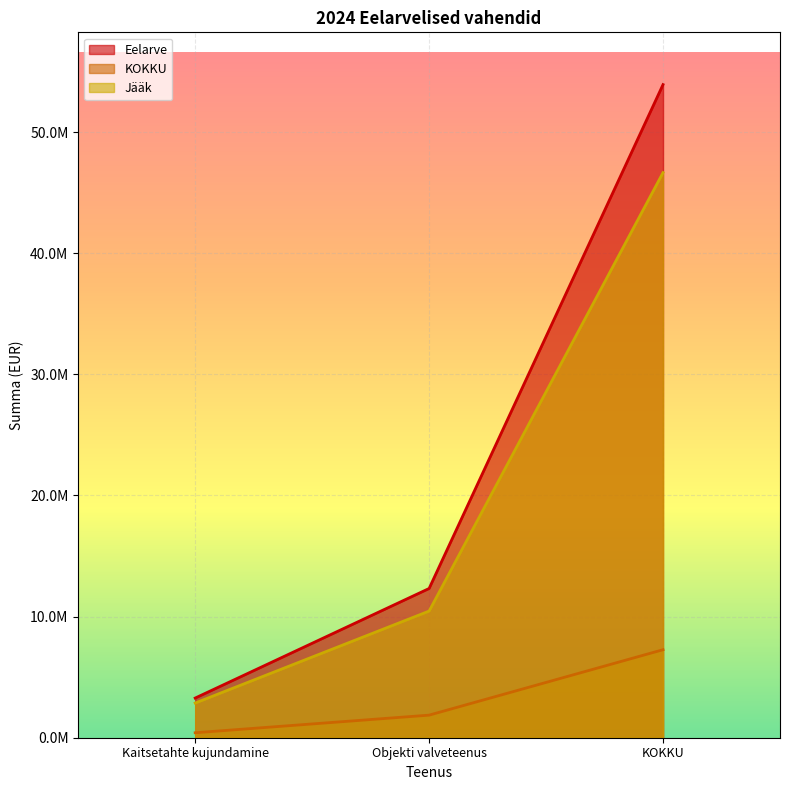

How many lines are shown in the chart?

3